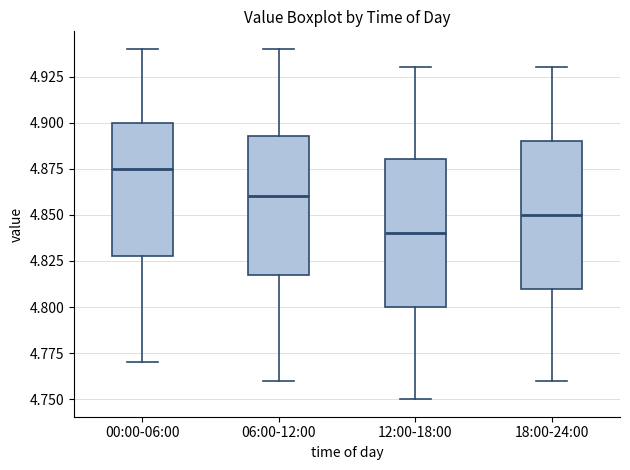

Where is the lower edge of the box for 12:00-18:00 on the y-axis? The values are not printed on the chart, so give them approximately, as read against the axis.

4.800